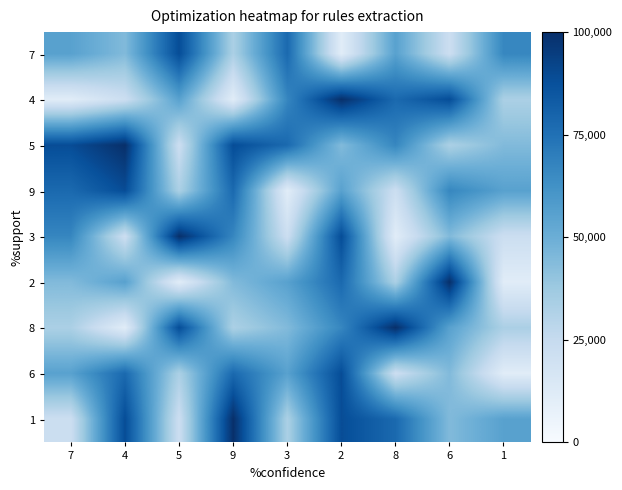

At how many categories does at least one series exceed 2?

9